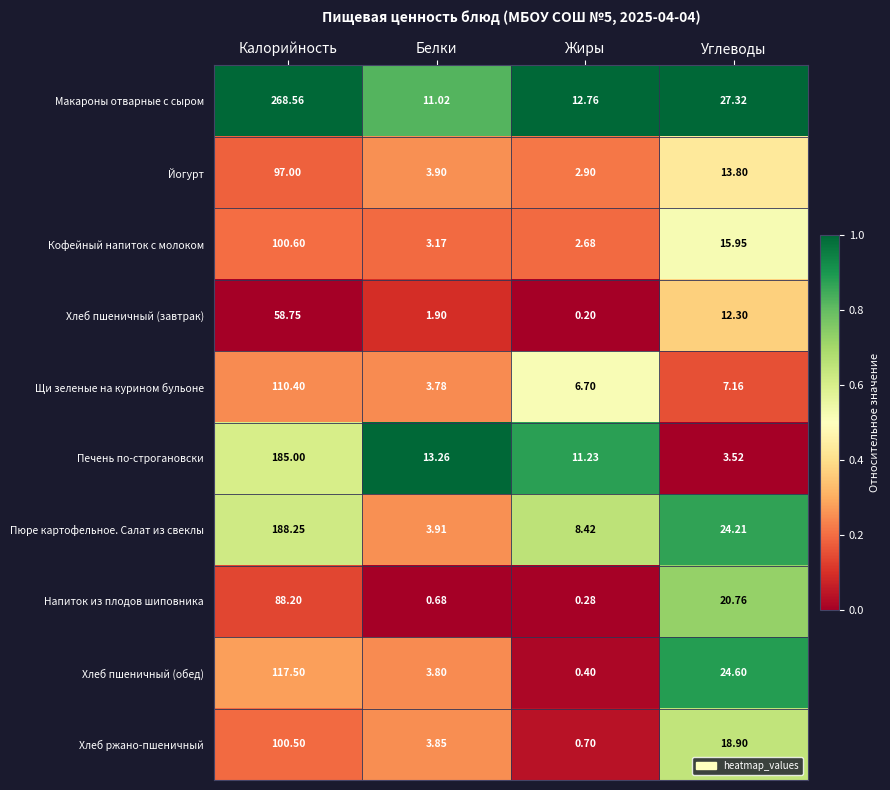

Rank the categories by Йогурт value from lowest to highest.

Жиры, Белки, Углеводы, Калорийность